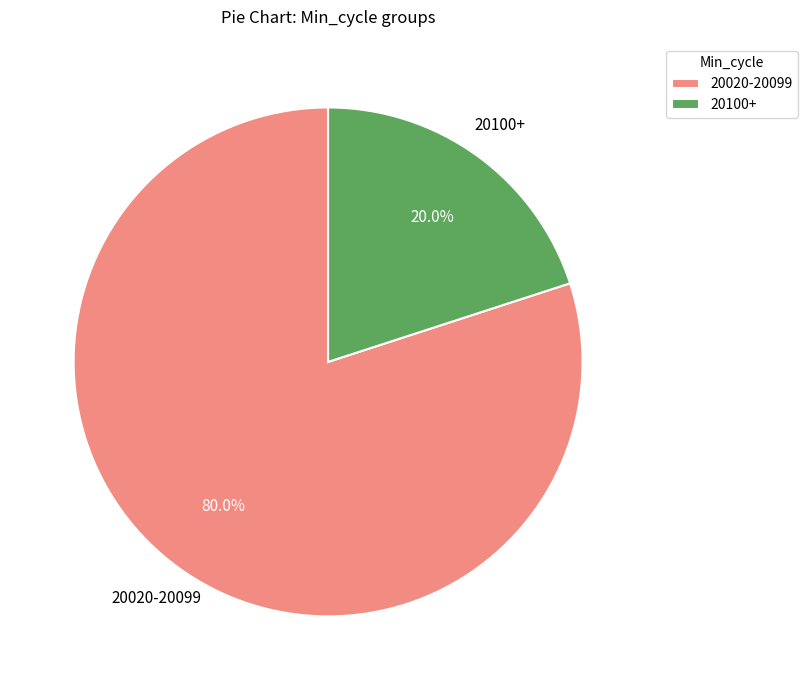

Is the sum of 20020-20099 and 20100+ greater than half?

Yes